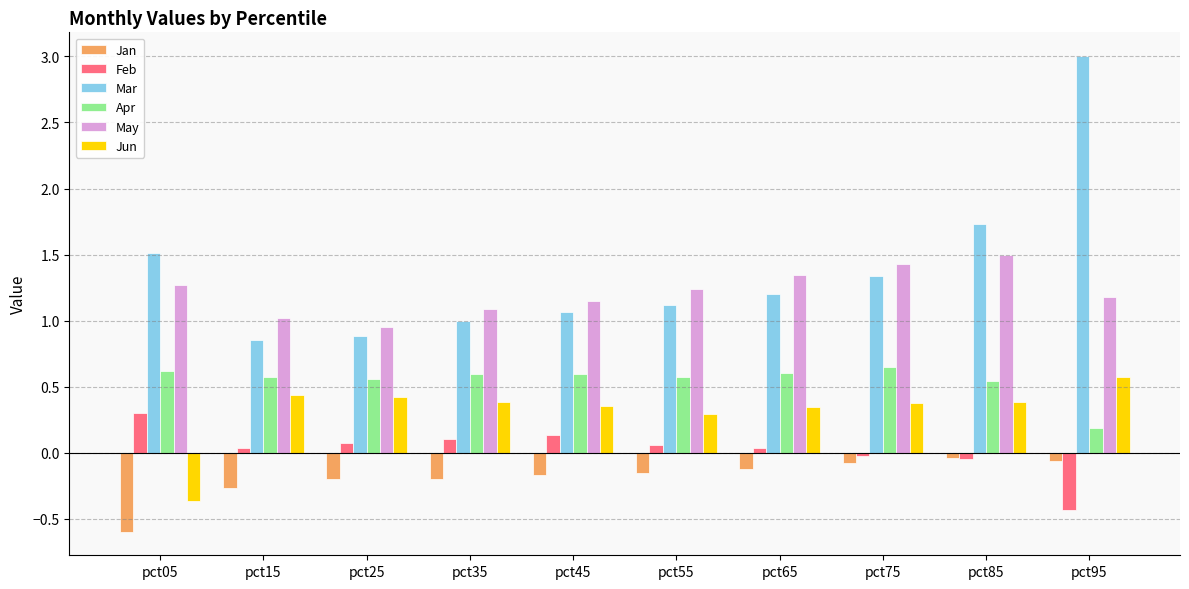

What is the sum of all May values?

12.2